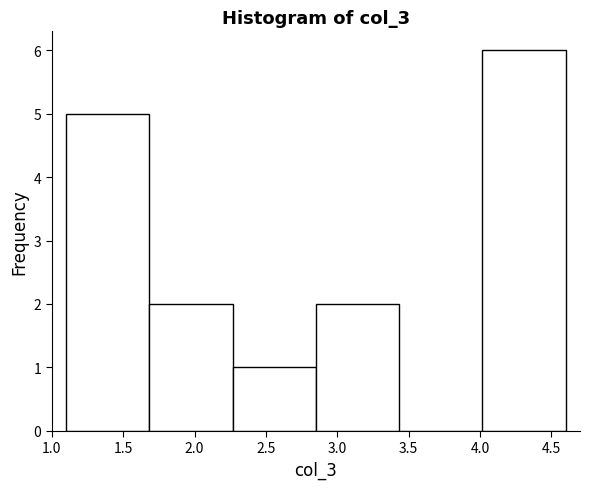

Over which range of the x-axis is the bar tallest?

4.00 to 4.60